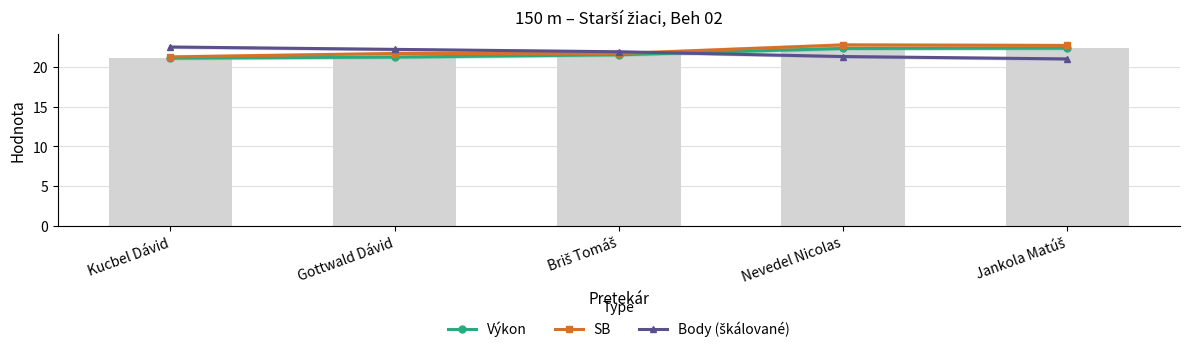

True or false: Výkon has a value of 31.3 at Gottwald Dávid.

False